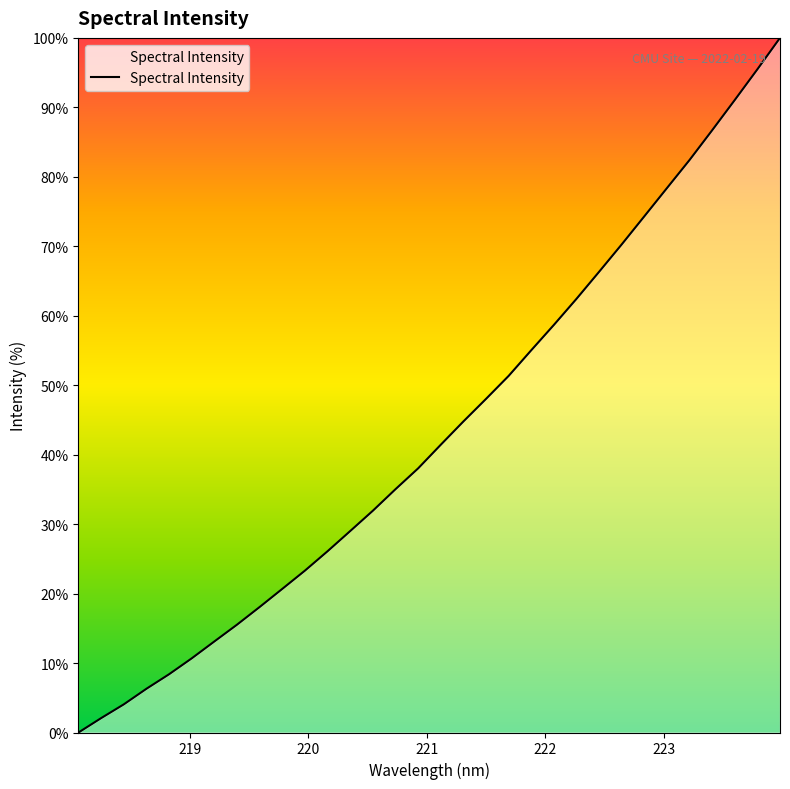

How many lines are shown in the chart?

1